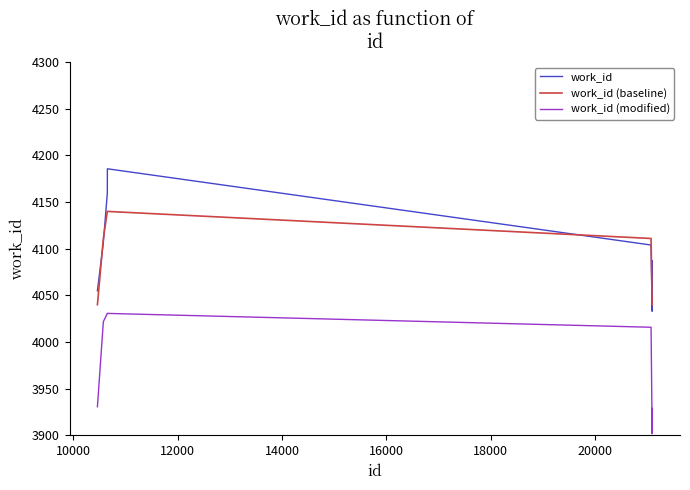

Which series has the largest range (max minus min)?

work_id